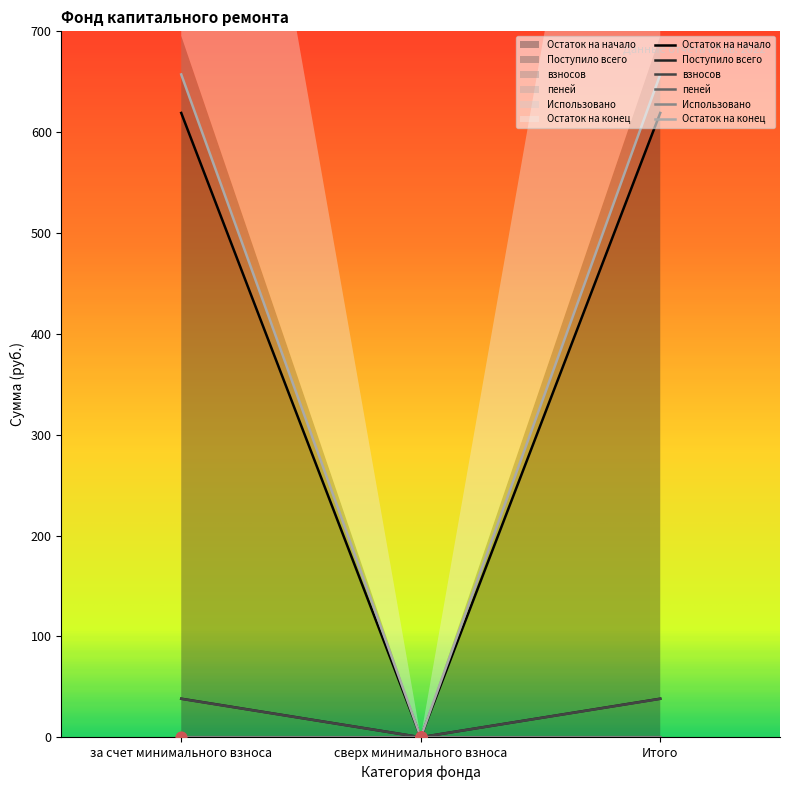

At how many categories does at least one series exceed 55?

2